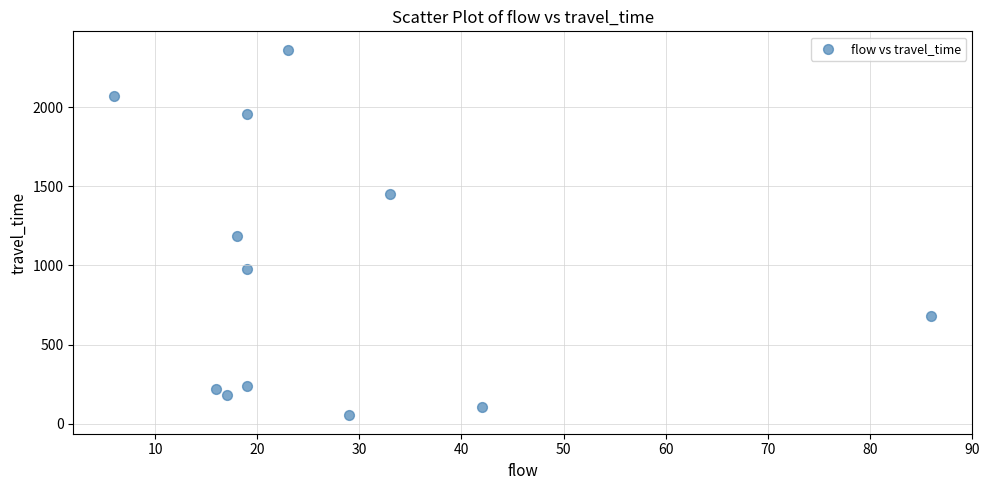

What is the range of X values (max minus min)?

80